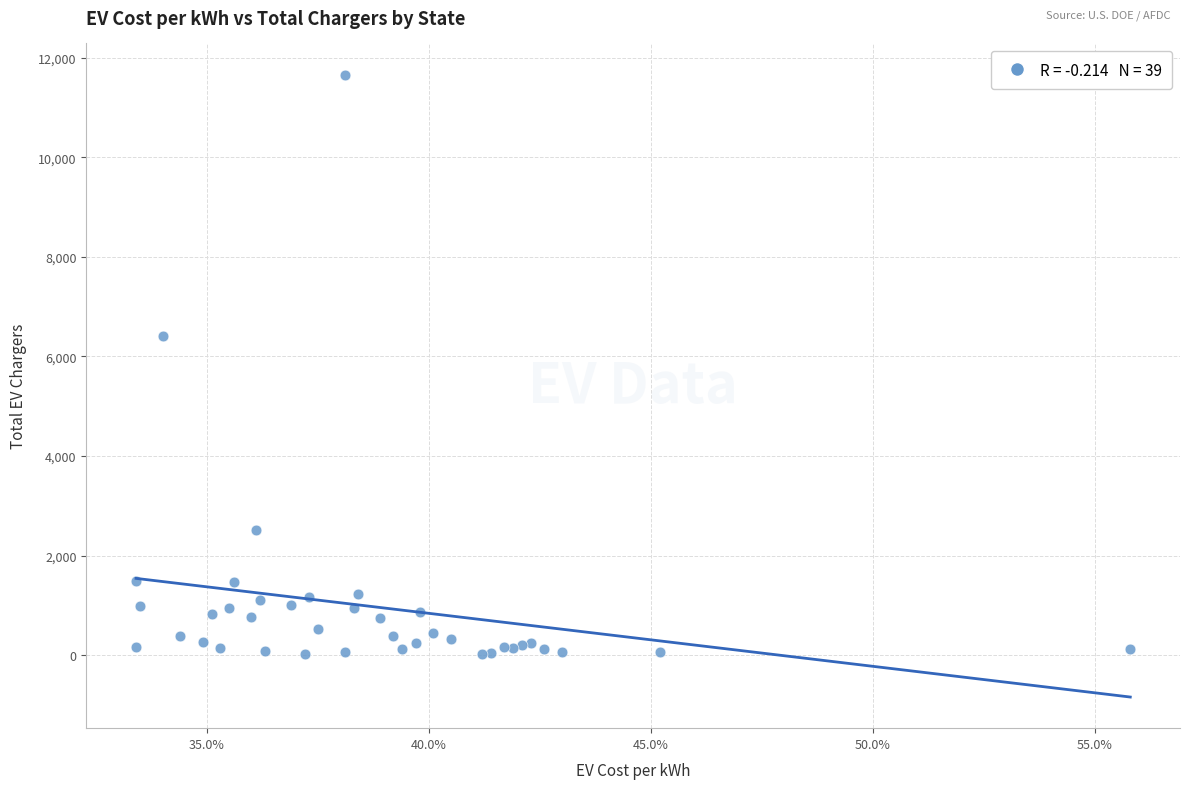

What Y value in the scatter plot is closest to 5839?

6411